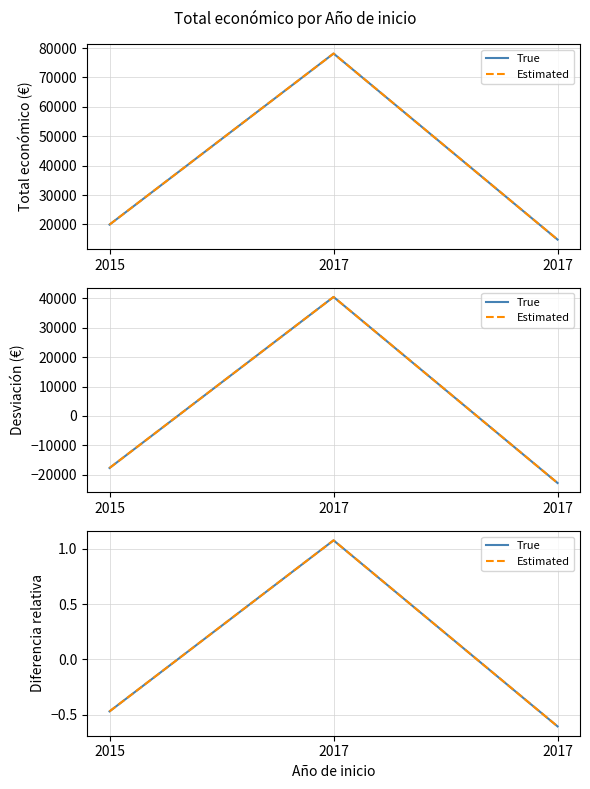

Where does the True series first go above 0?

2017